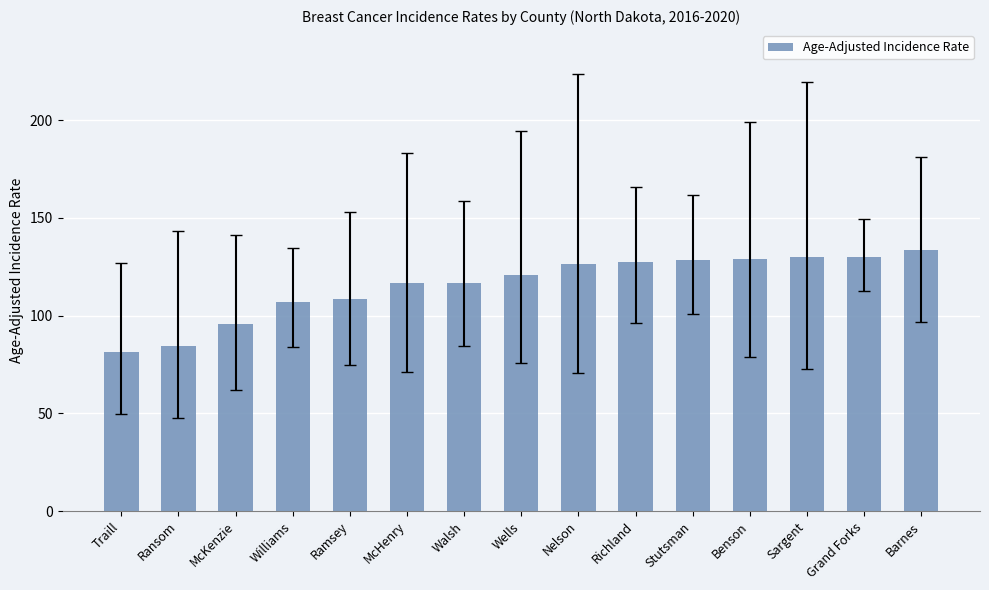

What is the average value?

115.8